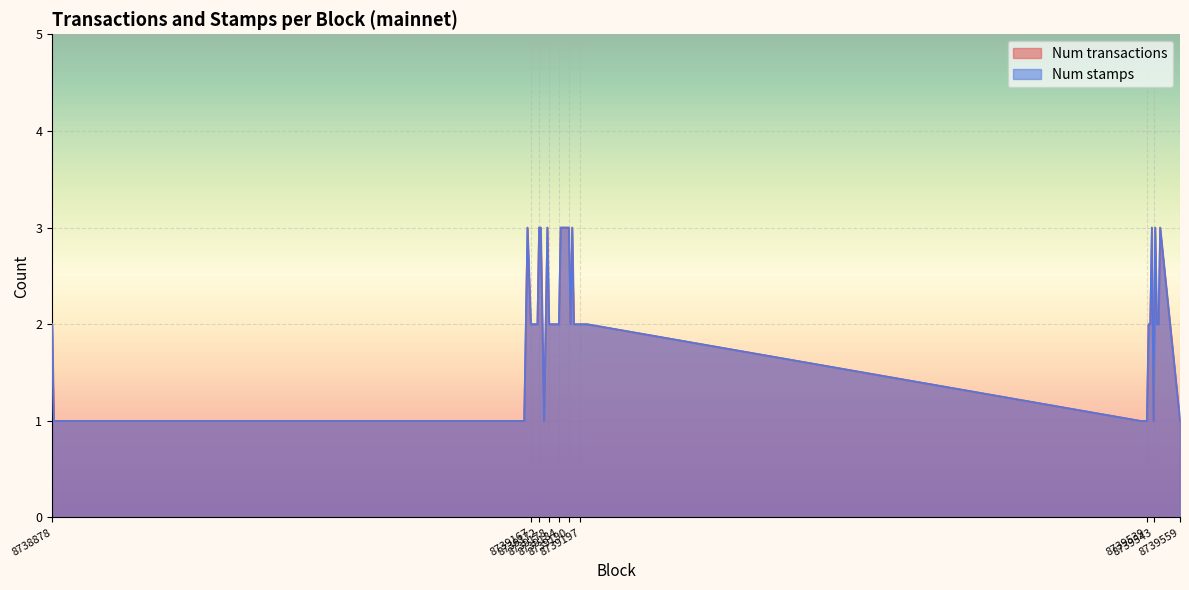

Reading left to right, what are all the values shown in this chart?

Num transactions: 8738878=2	8738879=1	8739163=1	8739165=3	8739167=2	8739168=2	8739170=2	8739171=2	8739172=3	8739173=3	8739175=1	8739176=2	8739177=3	8739178=2	8739179=2	8739181=2	8739182=2	8739184=2	8739185=3	8739187=3	8739189=3	8739190=3	8739191=2	8739192=3	8739193=2	8739196=2	8739197=2	8739201=2	8739535=1	8739537=1	8739539=1	8739540=2	8739541=2	8739542=3	8739543=1	8739544=3	8739545=2	8739546=2	8739547=3	8739559=1
Num stamps: 8738878=2	8738879=1	8739163=1	8739165=3	8739167=2	8739168=2	8739170=2	8739171=2	8739172=3	8739173=3	8739175=1	8739176=2	8739177=3	8739178=2	8739179=2	8739181=2	8739182=2	8739184=2	8739185=3	8739187=3	8739189=3	8739190=3	8739191=2	8739192=3	8739193=2	8739196=2	8739197=2	8739201=2	8739535=1	8739537=1	8739539=1	8739540=2	8739541=2	8739542=3	8739543=1	8739544=3	8739545=2	8739546=2	8739547=3	8739559=1